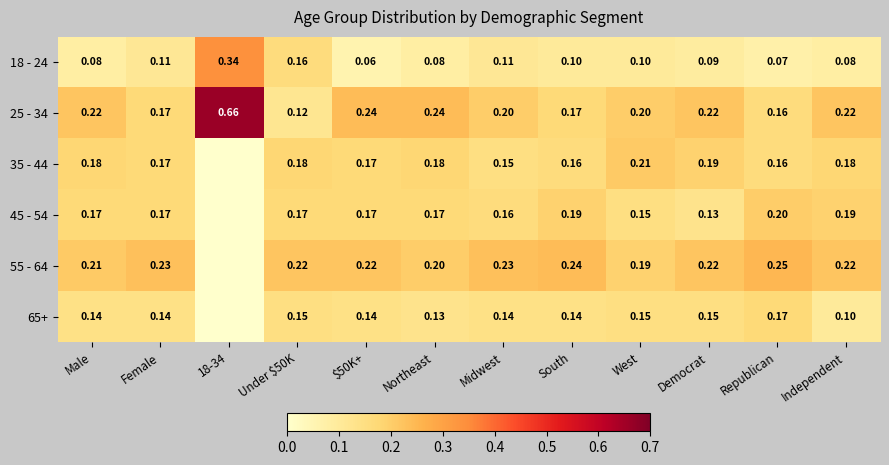

Where is 18 - 24 nearest to the value 0?

$50K+